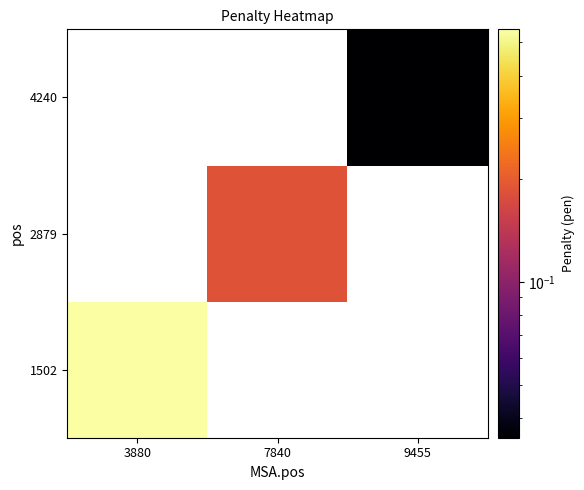

At how many categories does at least one series exceed 0?

3